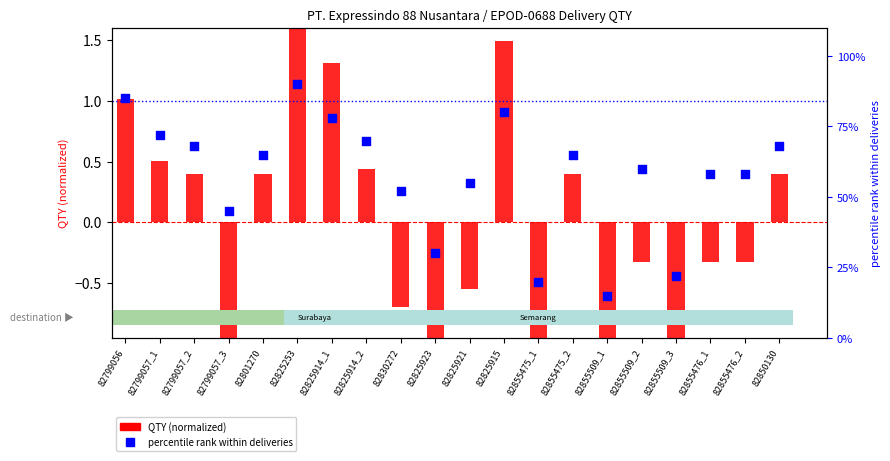

Which has a higher value, 82850130 or 82799056?

82799056